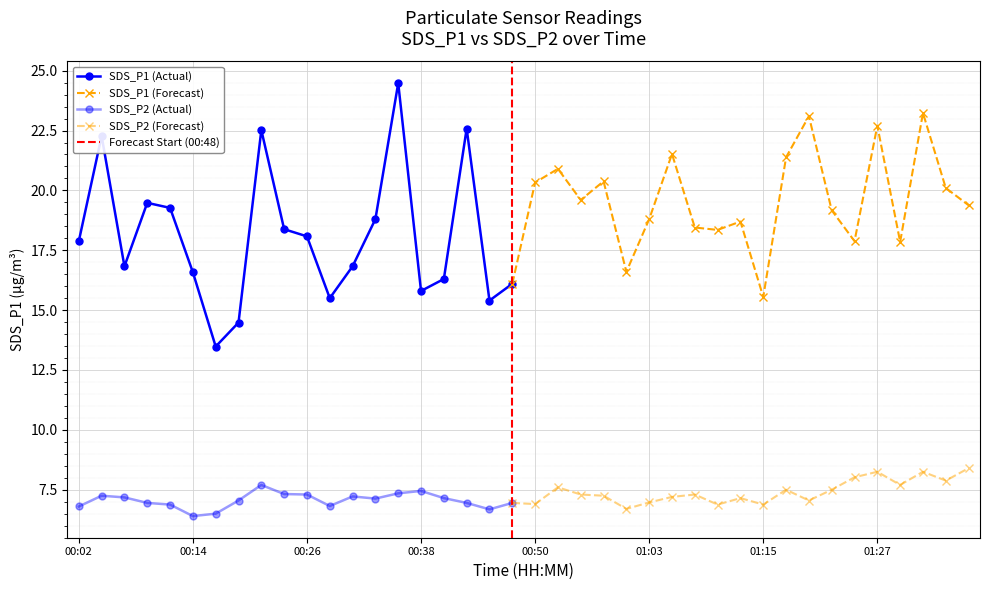

List the labels in order of SDS_P1 value, largest first.

00:36, 01:32, 01:20, 01:27, 00:43, 00:21, 00:04, 01:05, 01:17, 00:53, 00:58, 00:50, 01:35, 00:55, 00:09, 01:37, 00:11, 01:22, 00:33, 01:03, 01:13, 01:08, 00:24, 01:10, 00:26, 00:02, 01:25, 01:30, 00:06, 00:31, 01:00, 00:14, 00:41, 00:48, 00:38, 01:15, 00:28, 00:46, 00:19, 00:16